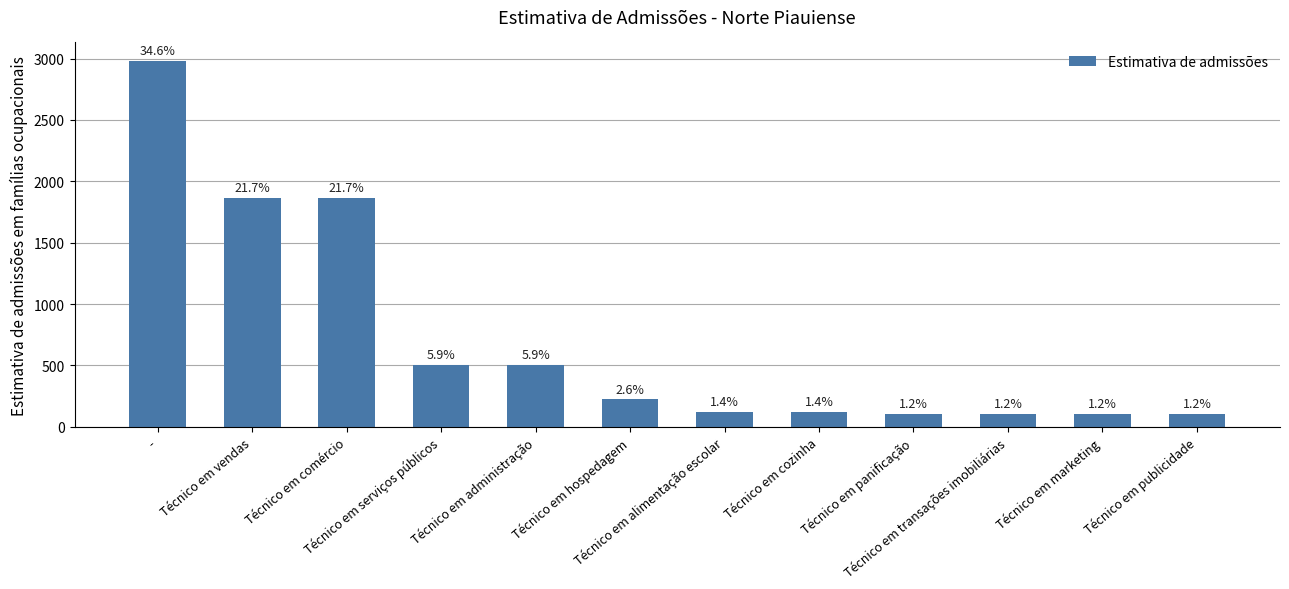

List the labels in order of value, smallest first.

Técnico em transações imobiliárias, Técnico em marketing, Técnico em publicidade, Técnico em panificação, Técnico em alimentação escolar, Técnico em cozinha, Técnico em hospedagem, Técnico em serviços públicos, Técnico em administração, Técnico em vendas, Técnico em comércio, -